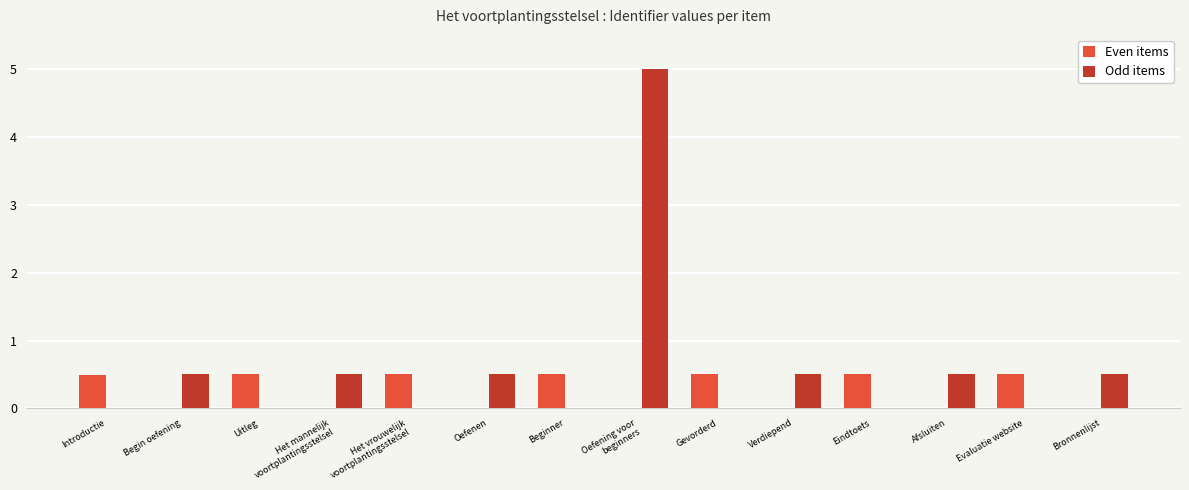

How many distinct data groups are displayed?

2